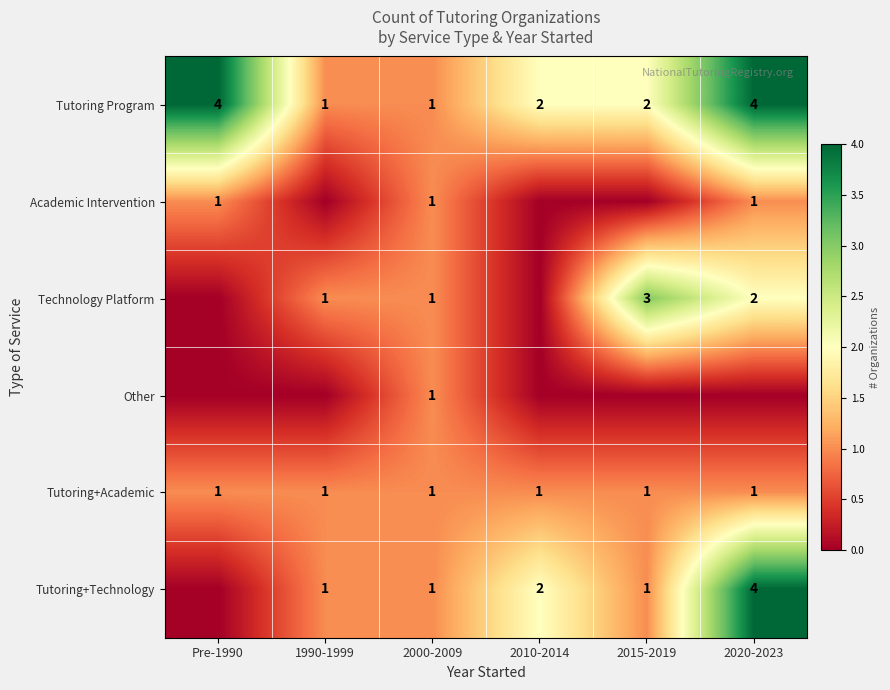

True or false: Tutoring+Academic has a value of 1 at 2020-2023.

True